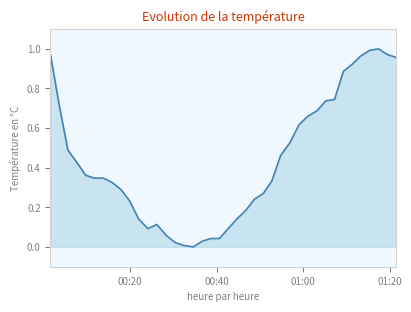

Which label corresponds to the largest value in the chart?

2022/01/03 01:17:26